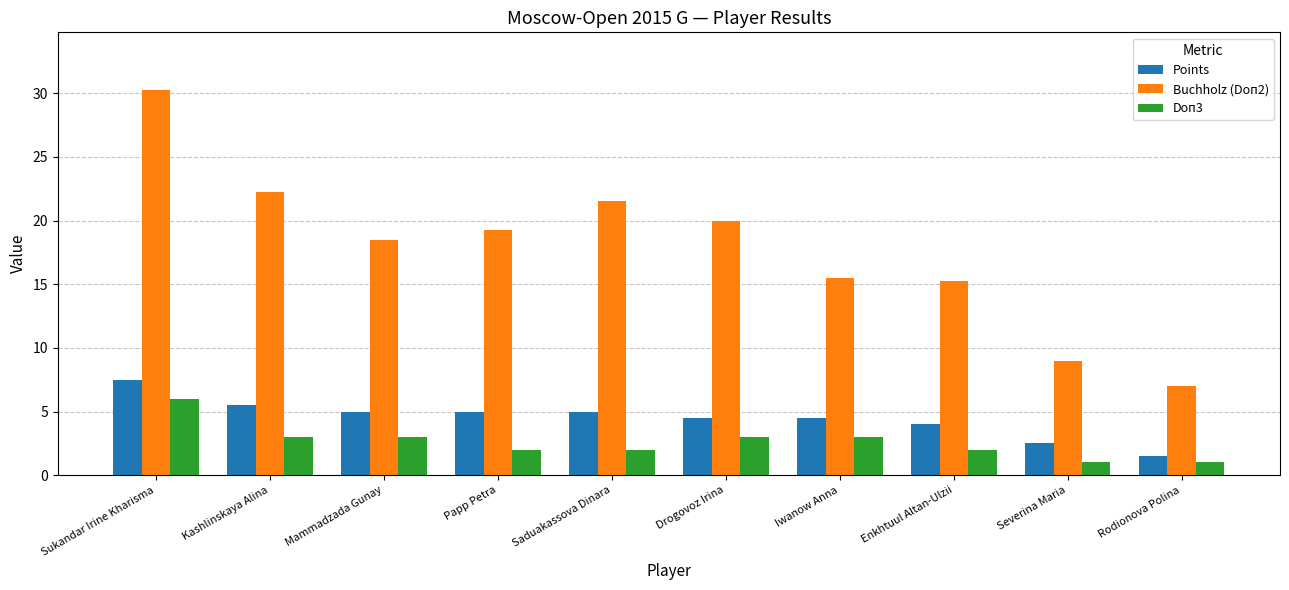

Does the chart contain any negative values?

No